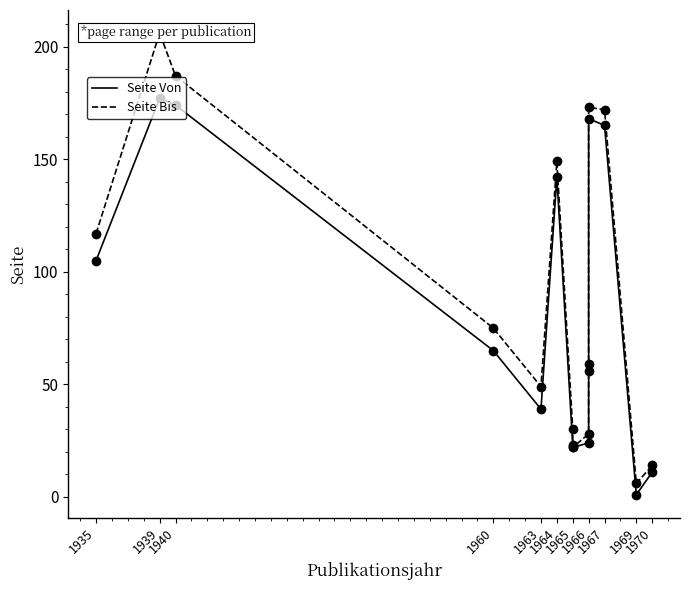

True or false: Seite Von and Seite Bis intersect in this chart.

False